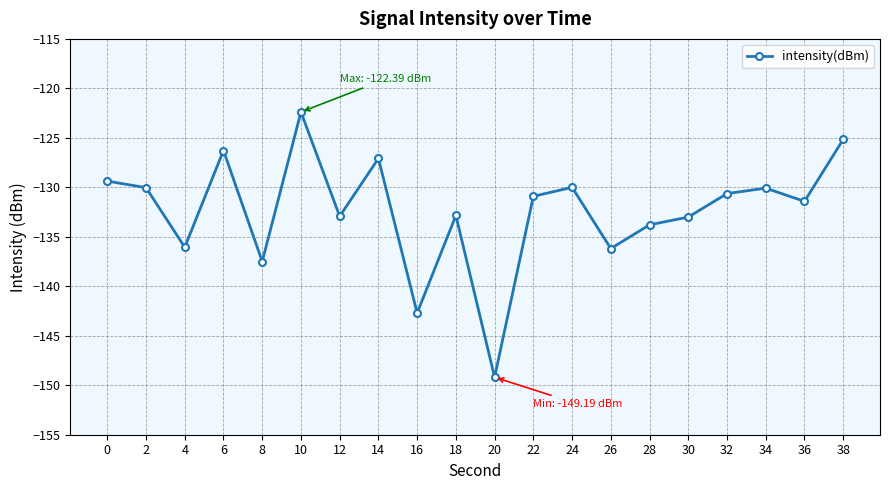

At which category does the data reach its first local valley?

4